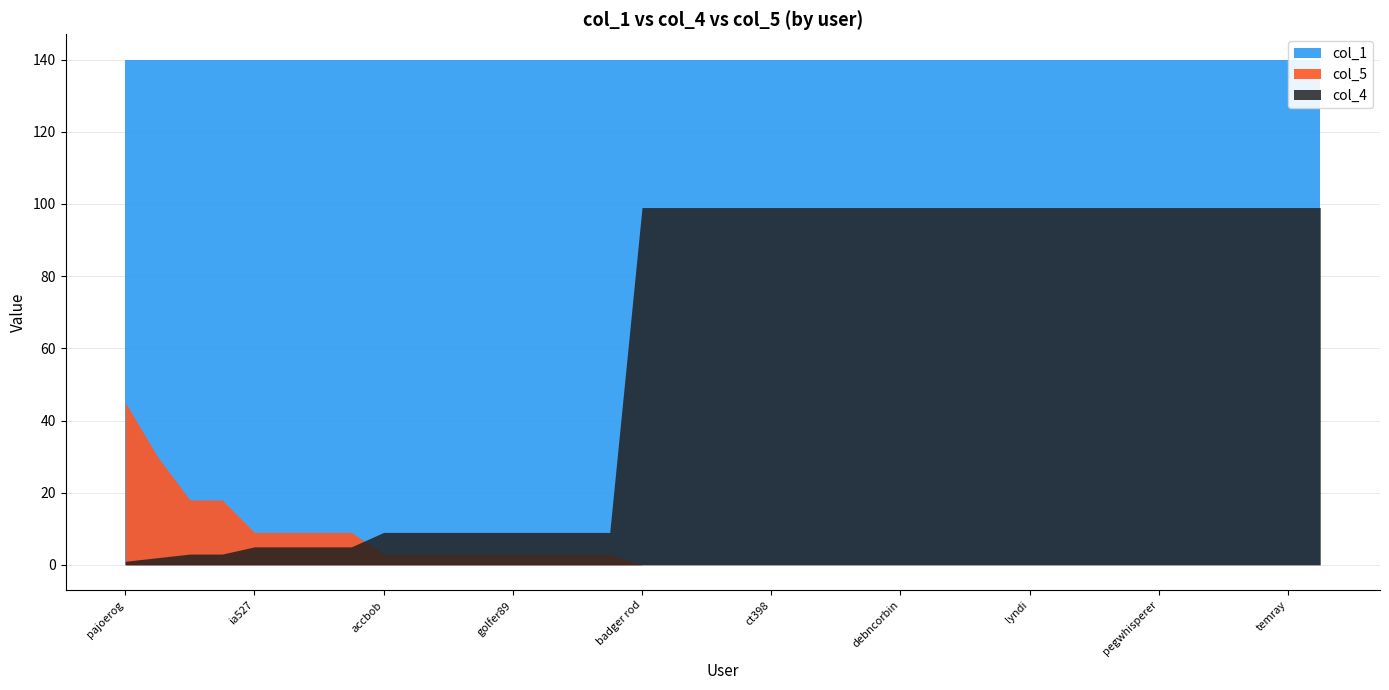

At which category is the sum across all series the highest?

badger rod